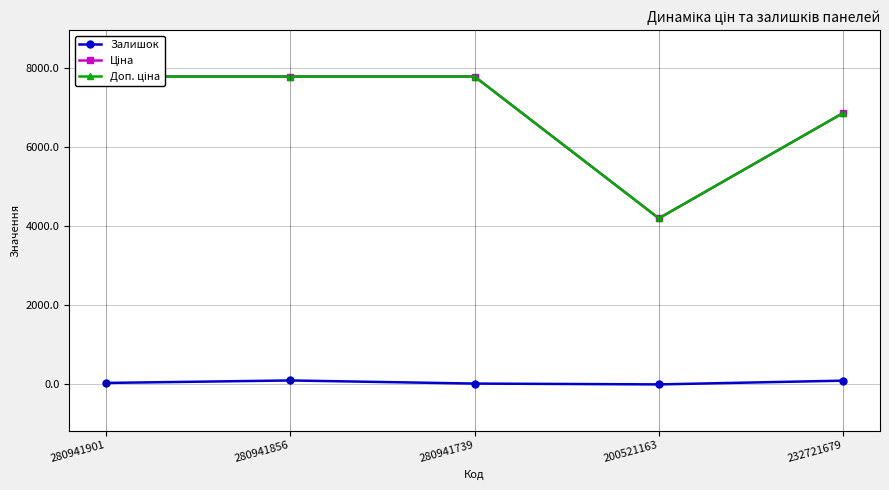

In Залишок, how many points are higher than both neighbors (excluding endpoints)?

1